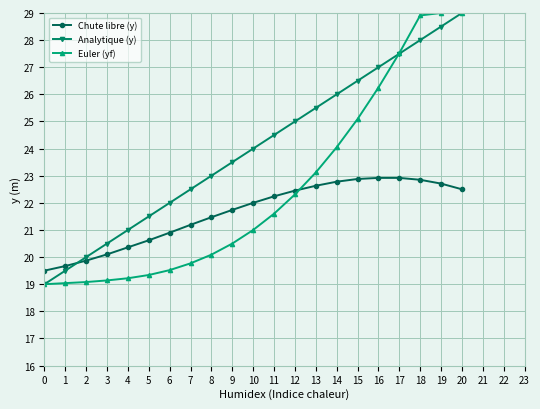

True or false: Euler (yf) and Analytique (y) cross at least once.

True